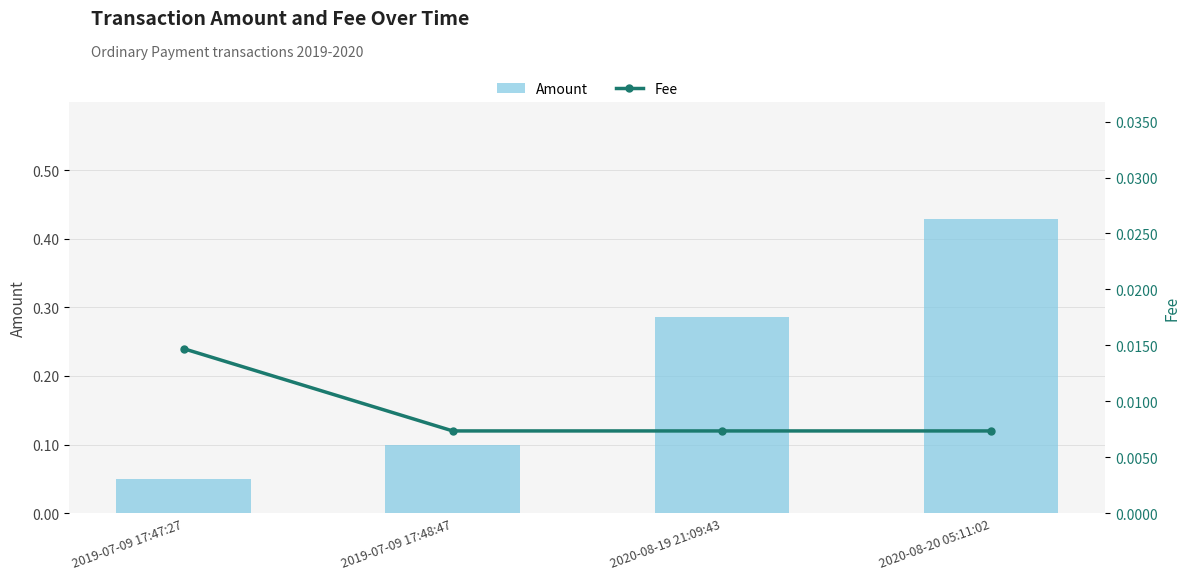

Count the number of categories in the chart.

4